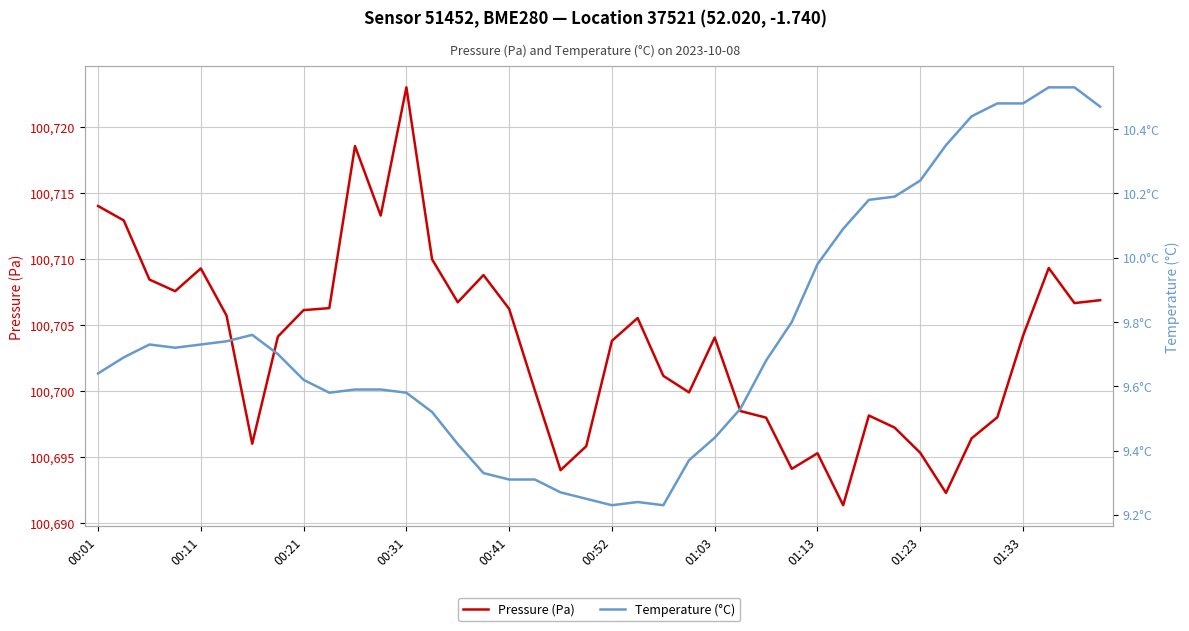

At which label does Pressure (Pa) first exceed 100704?

00:01